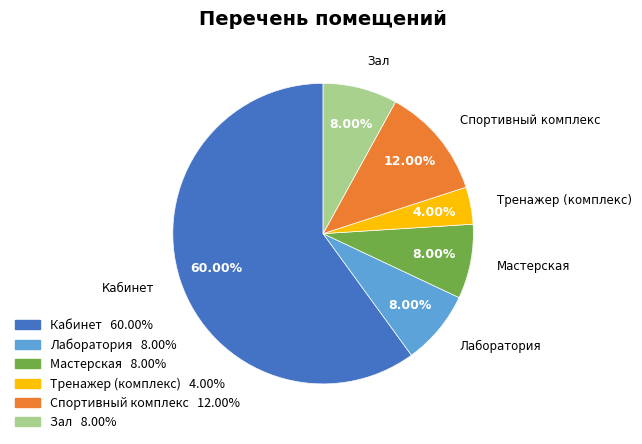

What is the smallest slice in the pie chart?

Тренажер (комплекс)